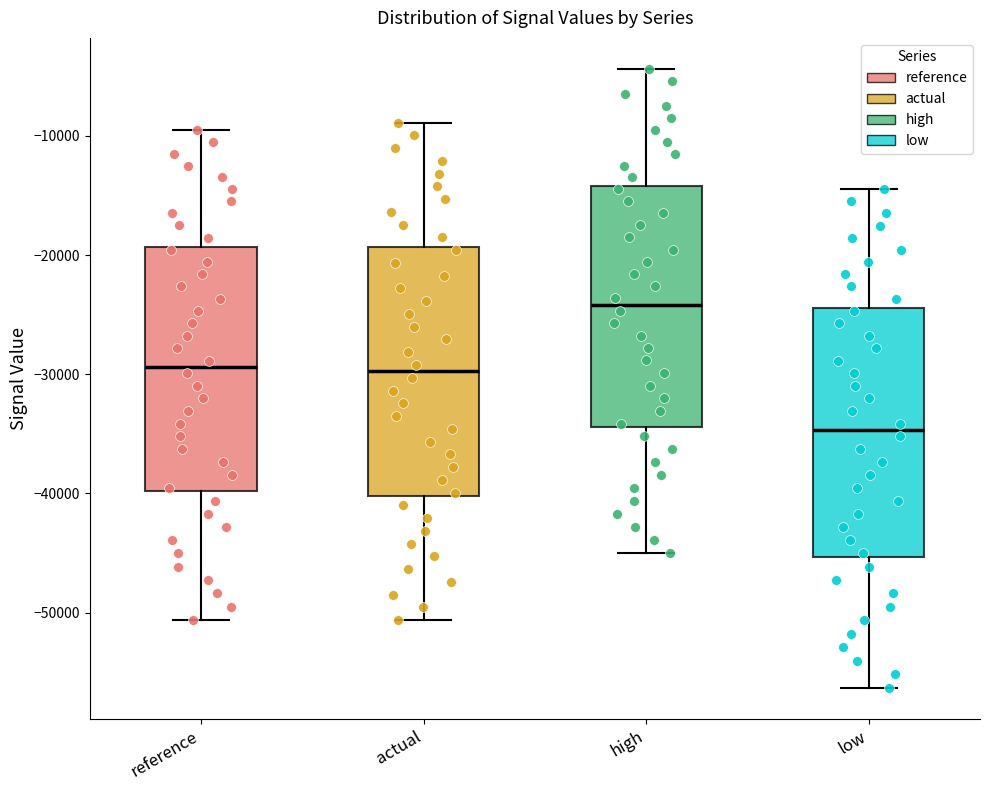

Which box's median line is the highest?

high